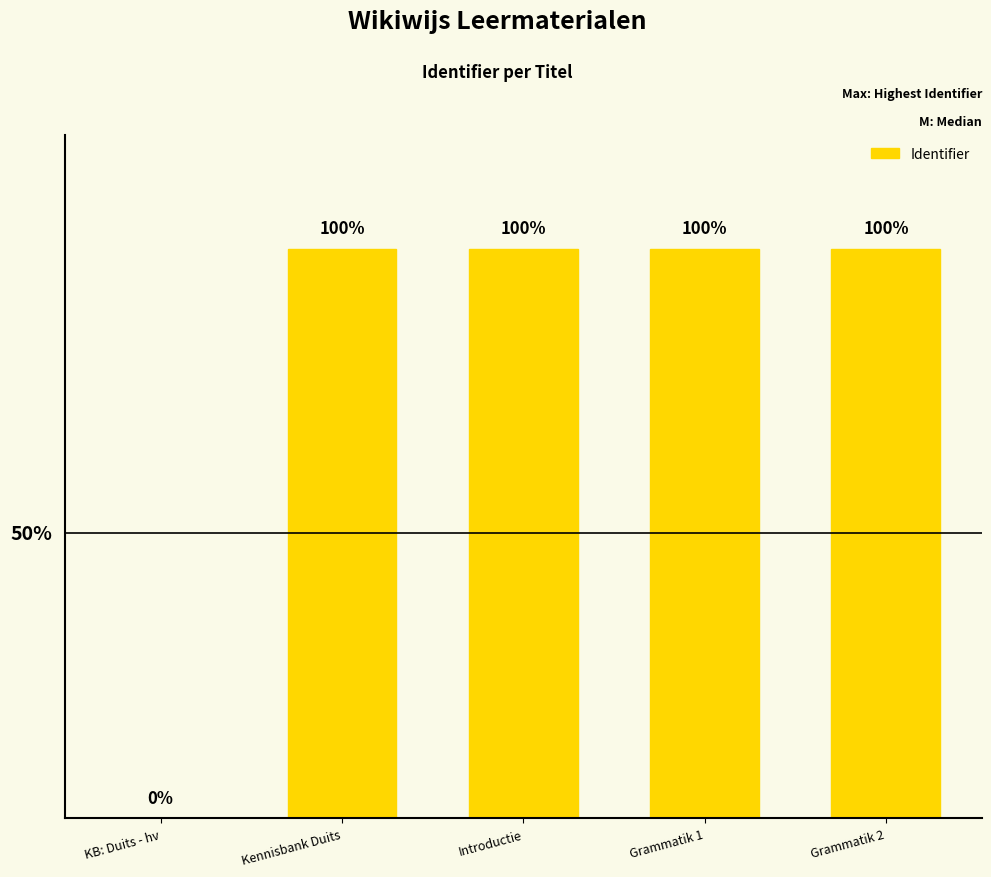

List the labels in order of value, smallest first.

KB: Duits - hv, Kennisbank Duits, Introductie, Grammatik 1, Grammatik 2